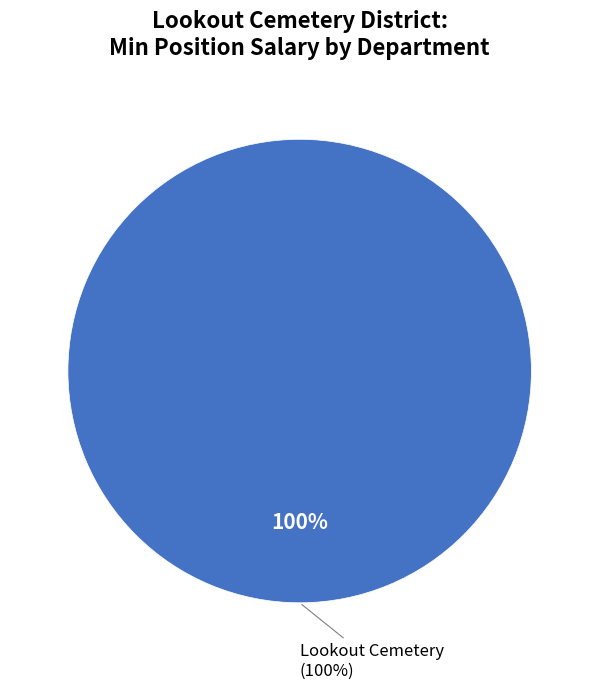

True or false: Lookout Cemetery accounts for 100% of the total.

True